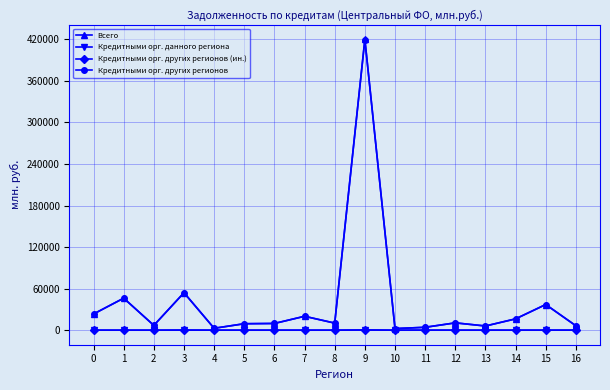

At which category does Всего reach its first local valley?

2